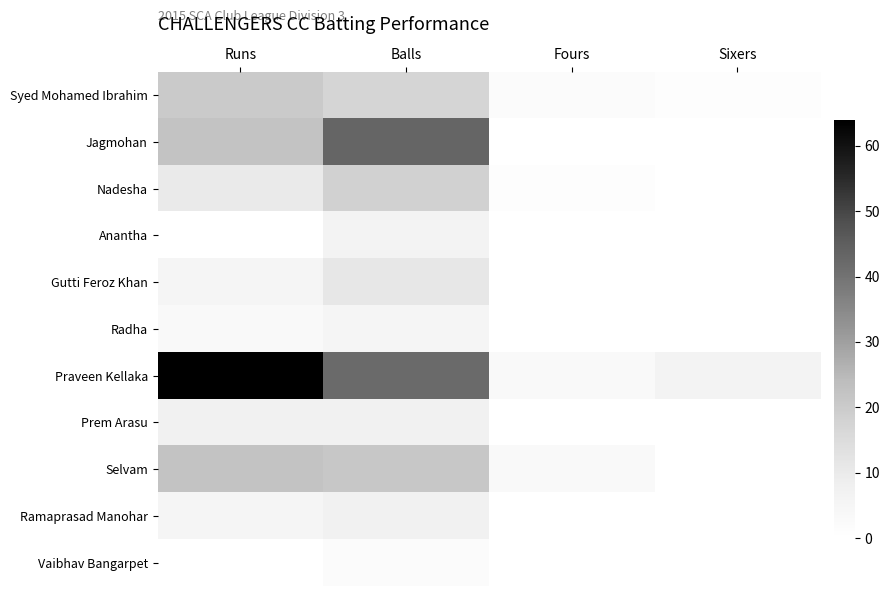

Reading left to right, what are all the values shown in this chart?

Syed Mohamed Ibrahim: Runs=20	Balls=17	Fours=2	Sixers=1
Jagmohan: Runs=22	Balls=43	Fours=0	Sixers=0
Nadesha: Runs=10	Balls=18	Fours=1	Sixers=0
Anantha: Runs=0	Balls=6	Fours=0	Sixers=0
Gutti Feroz Khan: Runs=5	Balls=11	Fours=0	Sixers=0
Radha: Runs=3	Balls=5	Fours=0	Sixers=0
Praveen Kellaka: Runs=64	Balls=42	Fours=3	Sixers=6
Prem Arasu: Runs=7	Balls=7	Fours=0	Sixers=0
Selvam: Runs=22	Balls=21	Fours=3	Sixers=0
Ramaprasad Manohar: Runs=5	Balls=7	Fours=0	Sixers=0
Vaibhav Bangarpet: Runs=0	Balls=2	Fours=0	Sixers=0